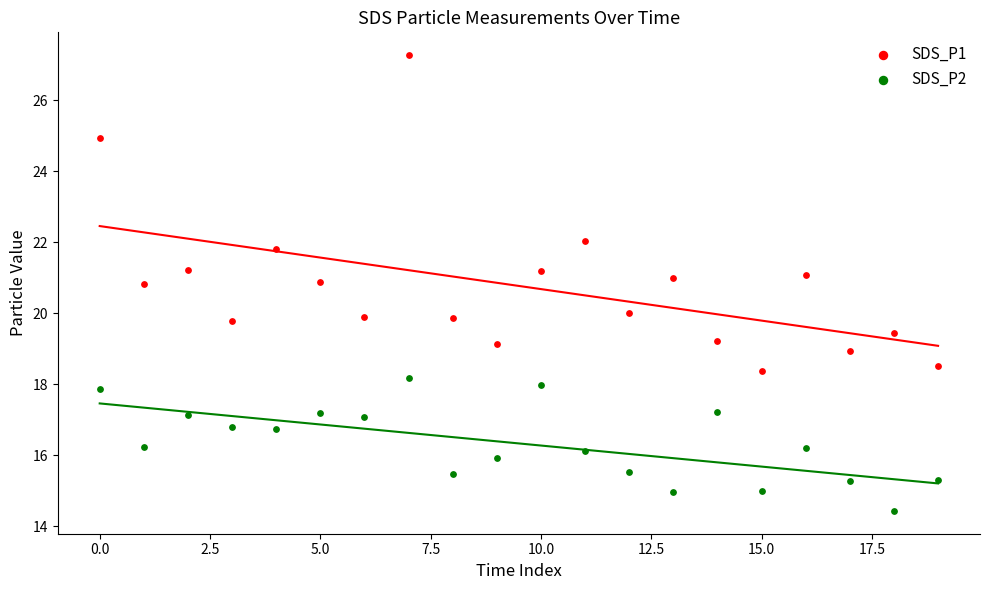

Which series contains the lowest Y value?

SDS_P2